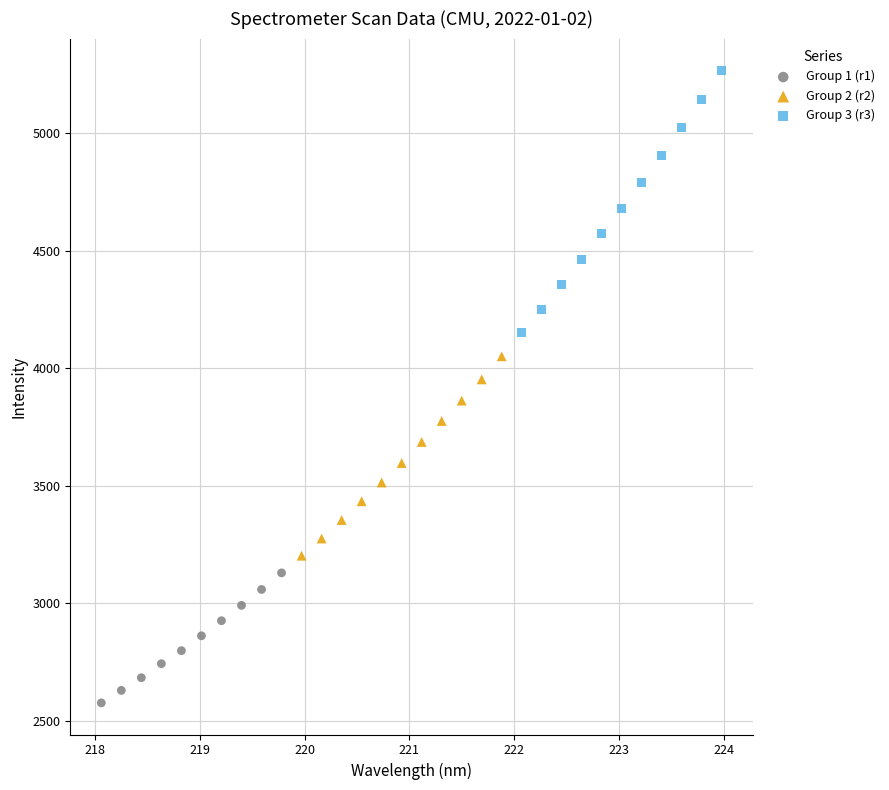

Which series contains the highest Y value?

Group 3 (r3)